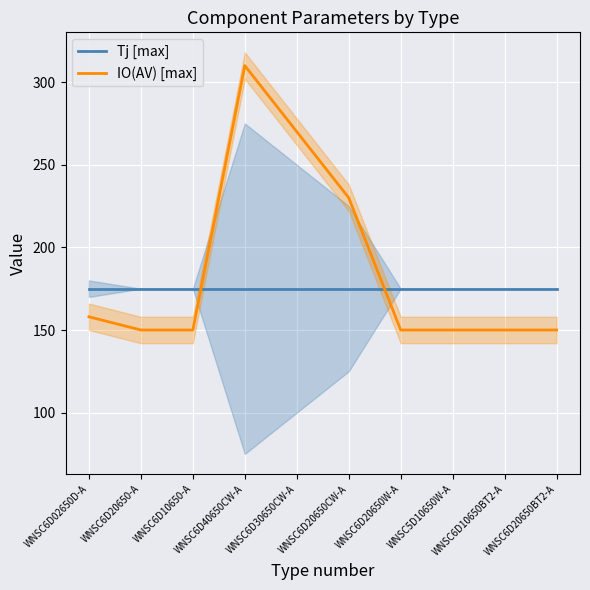

Which has a higher value, WNSC6D10650-A or WNSC6D20650W-A?

WNSC6D10650-A